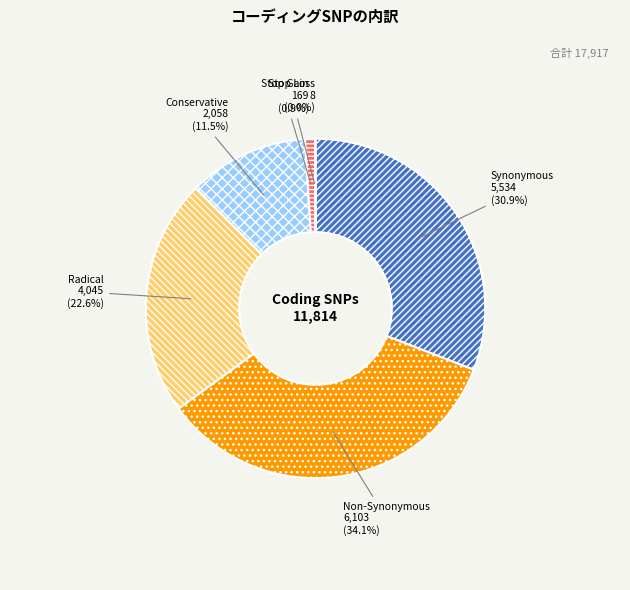

Does any single category account for the majority?

No